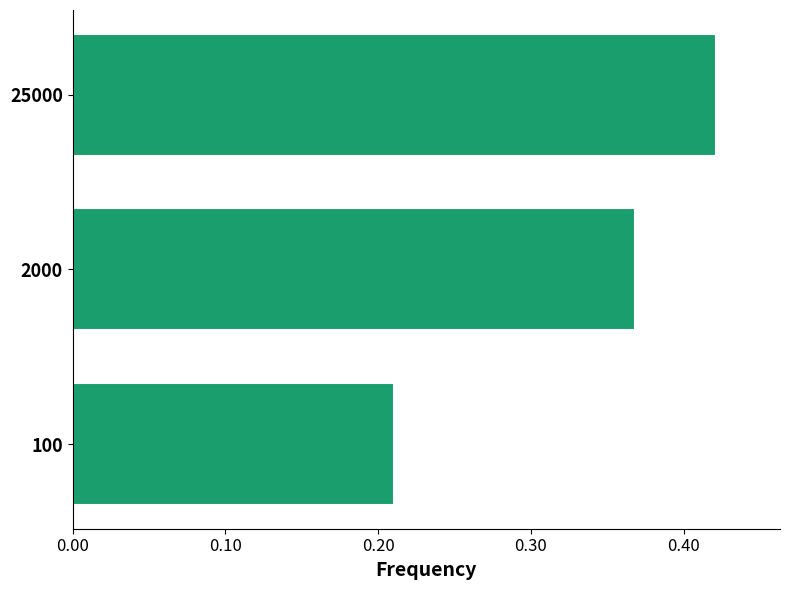

How many bars are there in total?

3